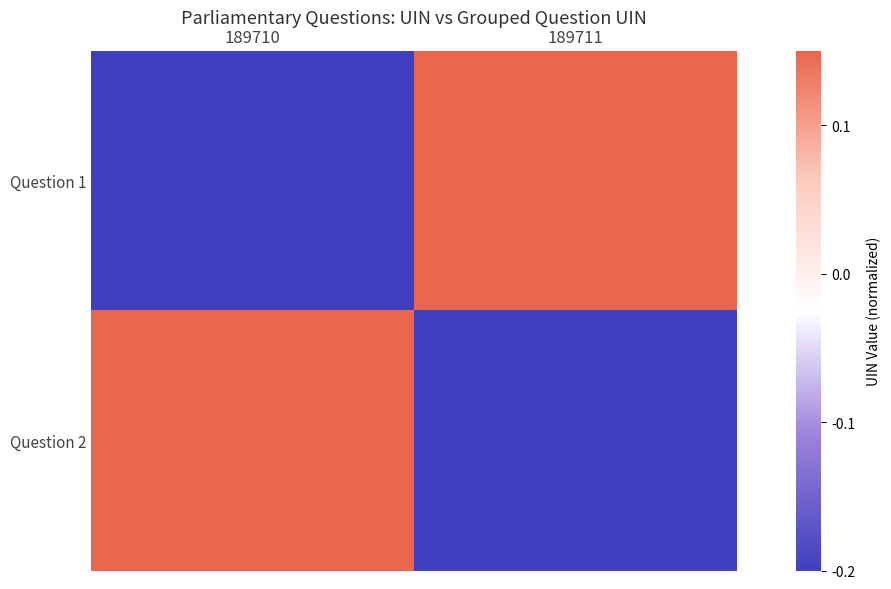

Reading right to left, transcribe all the data shown in this chart.

Question 1: 189711=0.1	189710=-0.2
Question 2: 189711=-0.2	189710=0.1